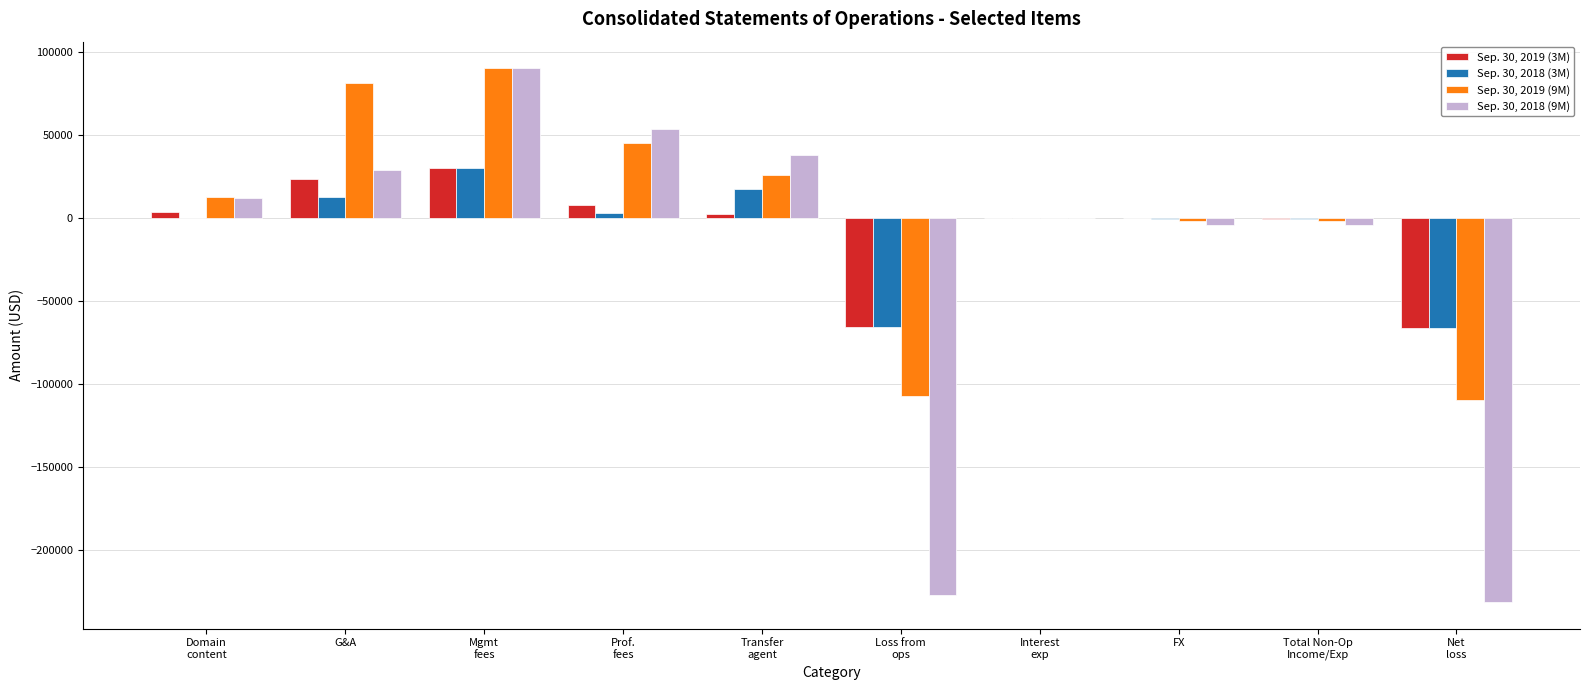

What is the maximum value shown in the chart?

90000